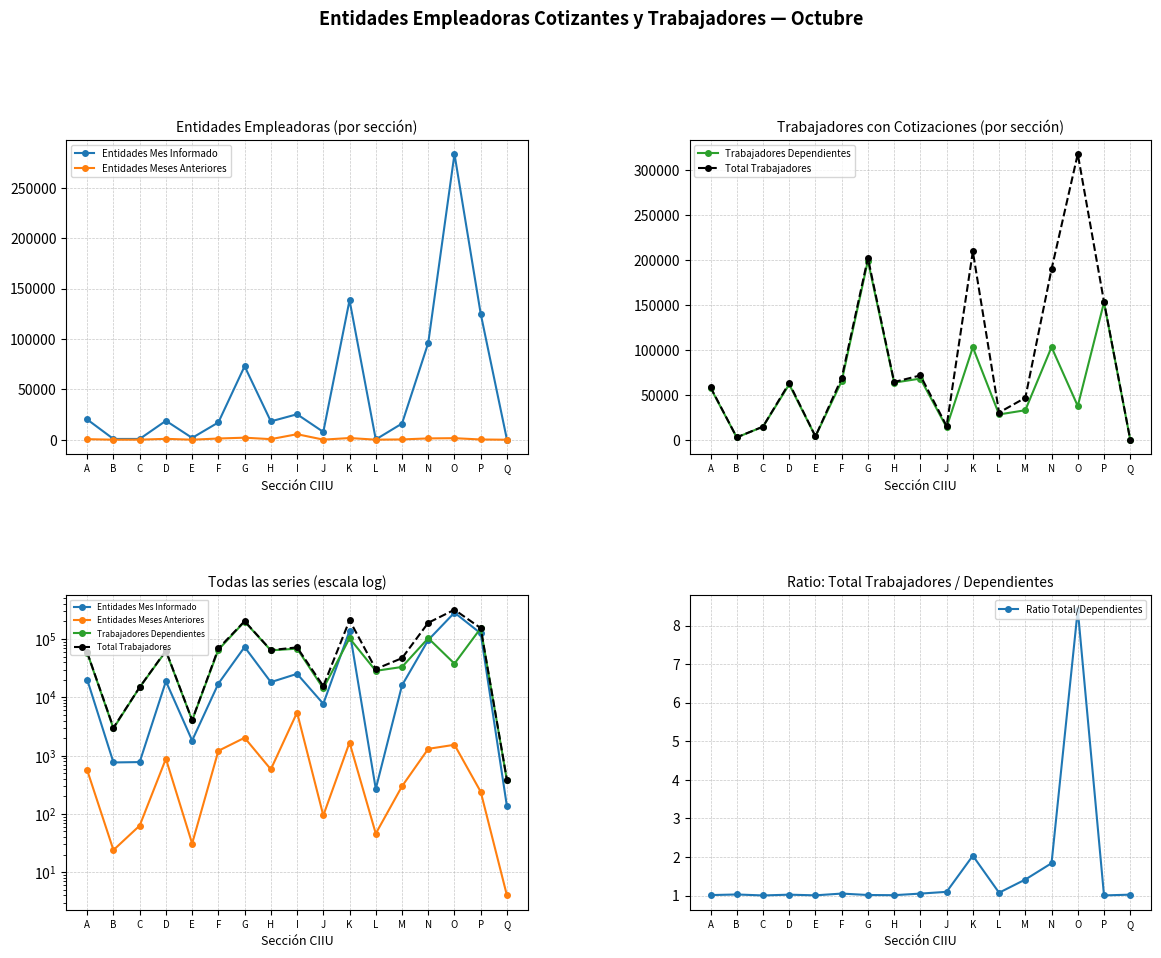

Reading left to right, extract all data points from this chart.

Entidades Mes Informado: 20111.0	764.0	775.0	18818.0	1815.0	17184.0	72951.0	18219.0	25283.0	7741.0	138540.0	269.0	16059.0	96099.0	283625.0	125034.0	135.0
Entidades Meses Anteriores: 562.0	24.0	63.0	884.0	31.0	1209.0	2025.0	582.0	5489.0	94.0	1679.0	46.0	298.0	1307.0	1535.0	240.0	4.0
Trabajadores Dependientes: 58107.0	2928.0	14859.0	61882.0	4031.0	65466.0	199512.0	63873.0	68368.0	14211.0	103138.0	28476.0	33178.0	103326.0	37831.0	153139.0	376.0
Total Trabajadores: 58852.0	3012.0	14916.0	63341.0	4057.0	68871.0	202487.0	64544.0	71885.0	15590.0	209740.0	30596.0	46974.0	190000.0	318119.0	153860.0	385.0
Ratio Total/Dependientes: 1.0	1.0	1.0	1.0	1.0	1.1	1.0	1.0	1.1	1.1	2.0	1.1	1.4	1.8	8.4	1.0	1.0